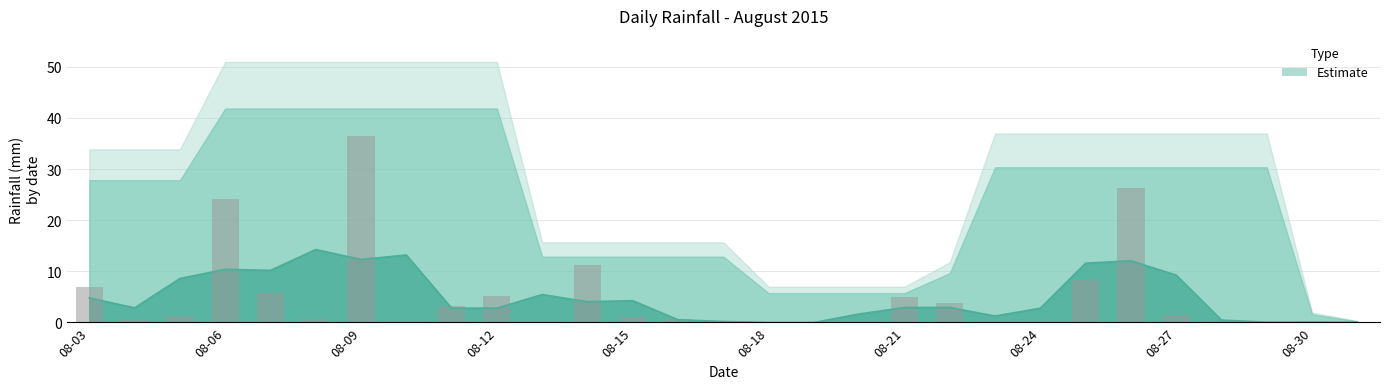

Count the number of data series in this chart.

1